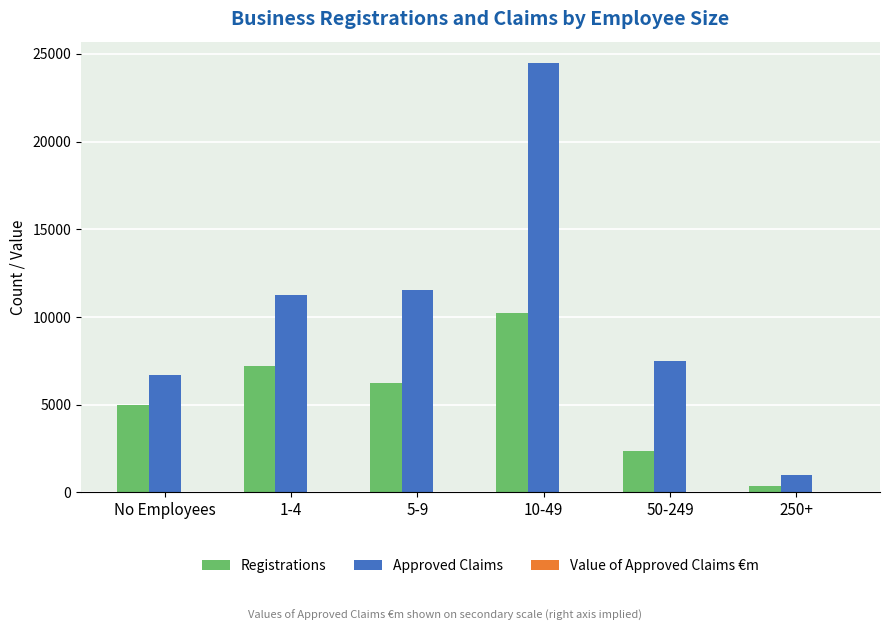

At which label is Registrations closest to 5286?

No Employees